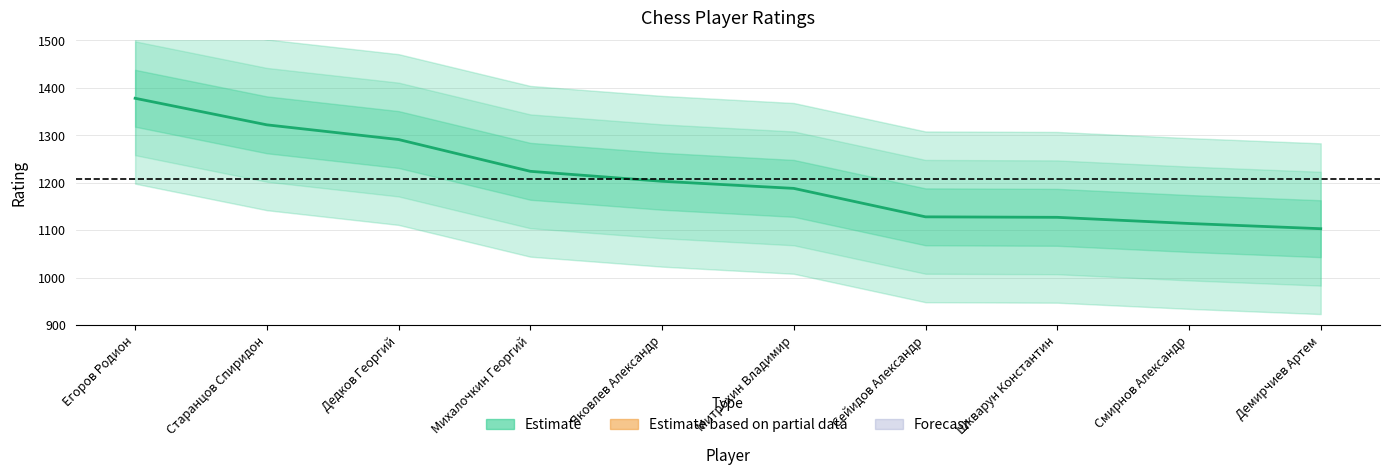

How many series are shown in this chart?

1